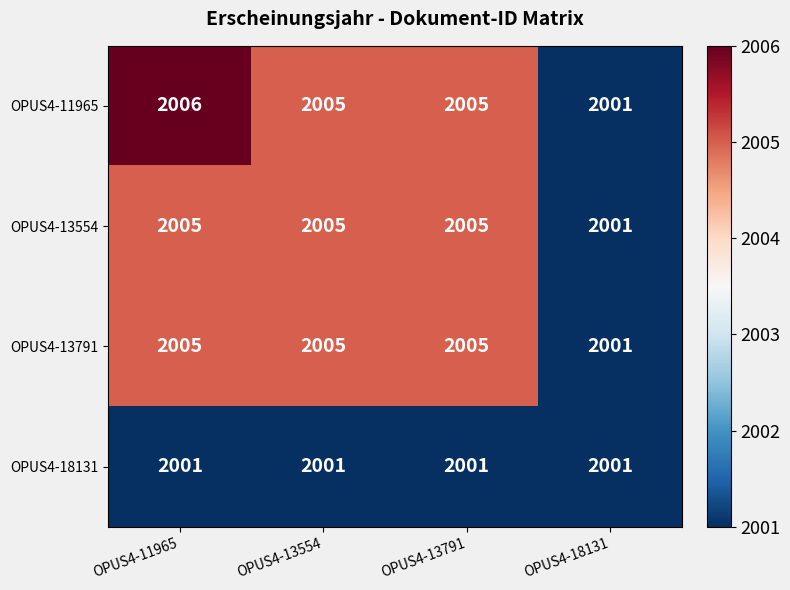

At which category is the sum across all series the highest?

OPUS4-11965